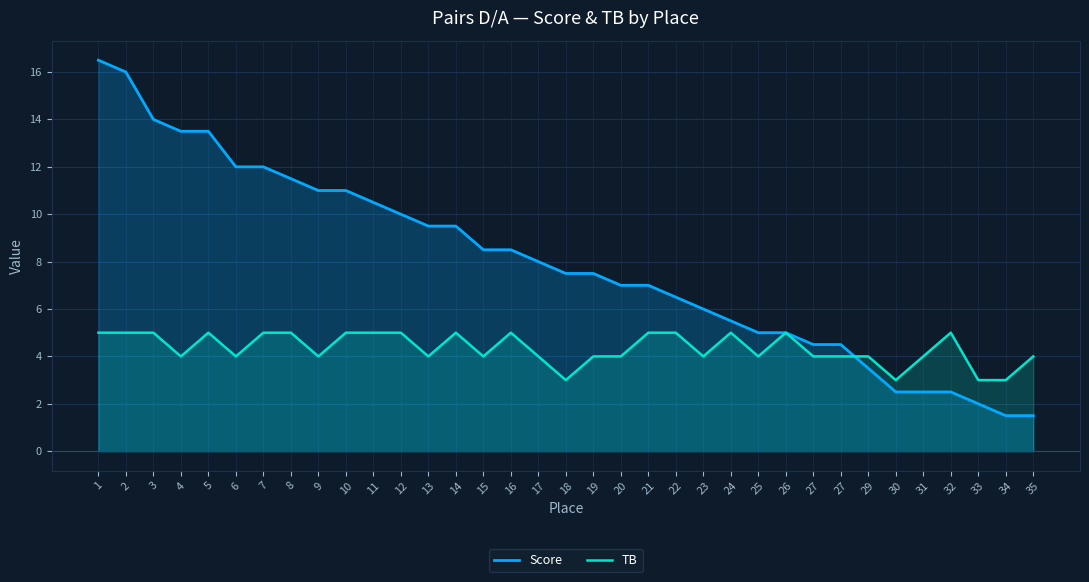

What is the average value of the TB series?

4.3